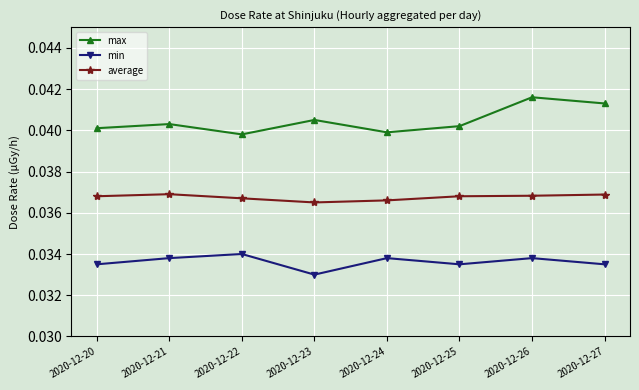

The value of min at 2020-12-22 is 0.1. True or false?

False